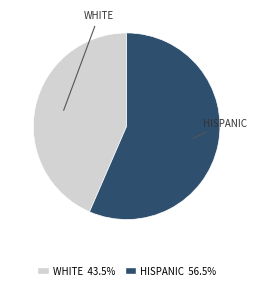

Rank the categories by value from lowest to highest.

WHITE, HISPANIC